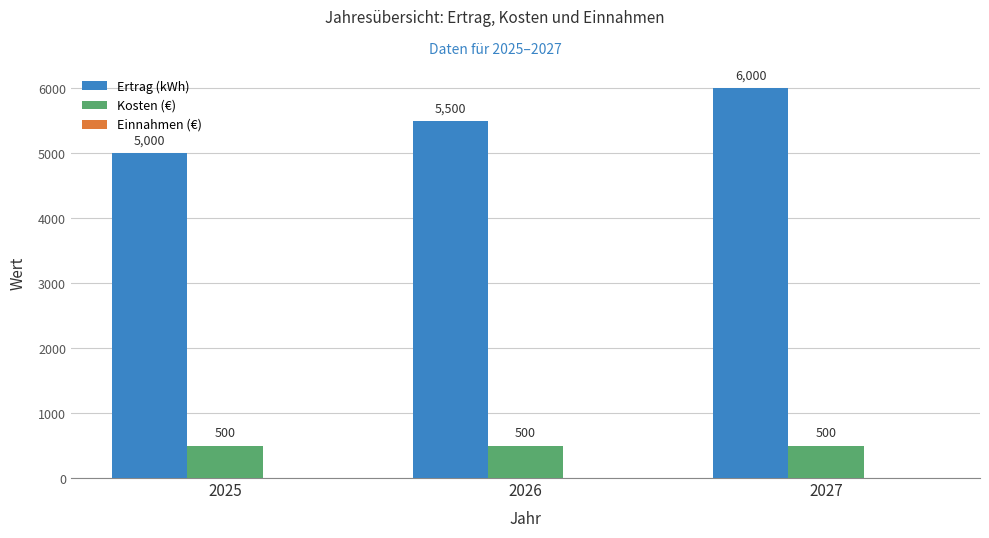

What is the lowest value of the Kosten (€) series?

500